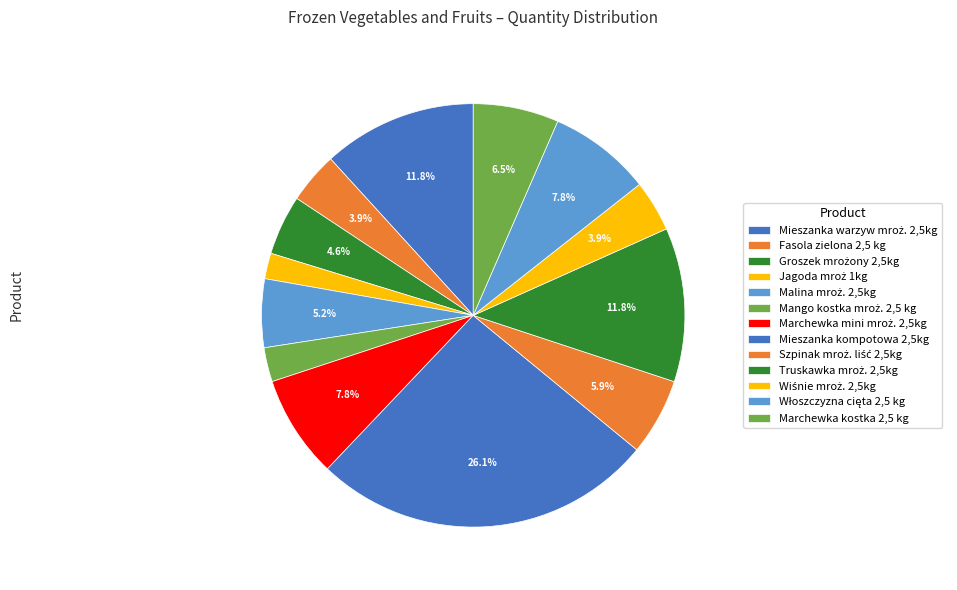

Combined, what portion of the pie is Groszek mrożony 2,5kg and Mango kostka mroż. 2,5 kg?

7.2%